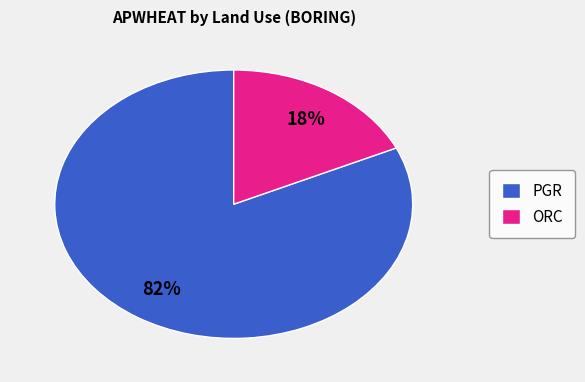

Which has a higher value, ORC or PGR?

PGR